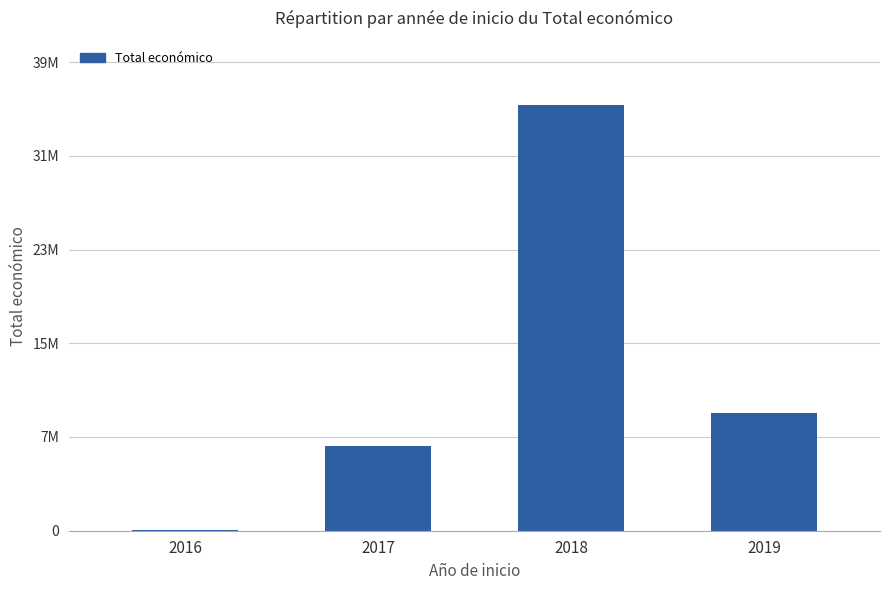

Reading right to left, what are all the values shown in this chart?

2019=9847932	2018=35640447	2017=7072191	2016=19900